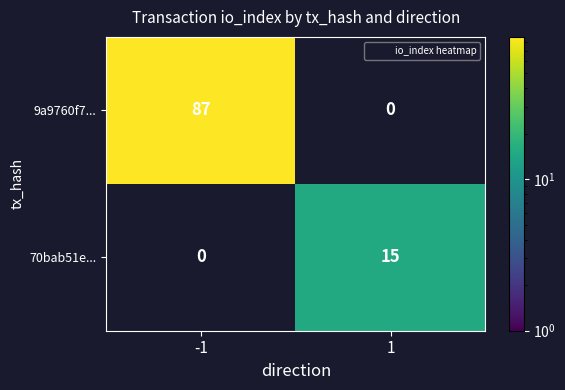

How many categories are shown in the chart?

2